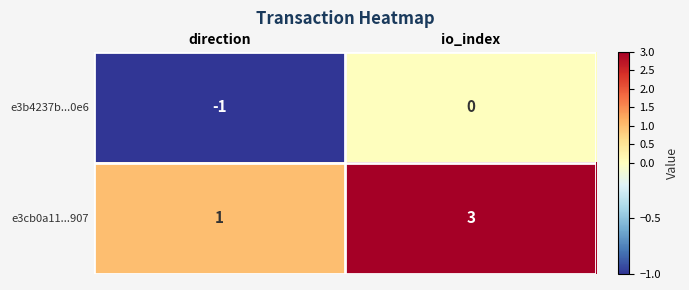

At io_index, list the series in order from smallest to largest.

e3b4237b...0e6, e3cb0a11...907